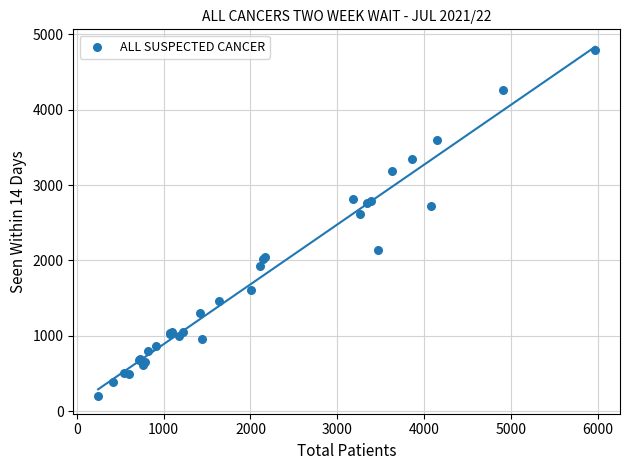

What Y value in the scatter plot is closest to 2495?

2614